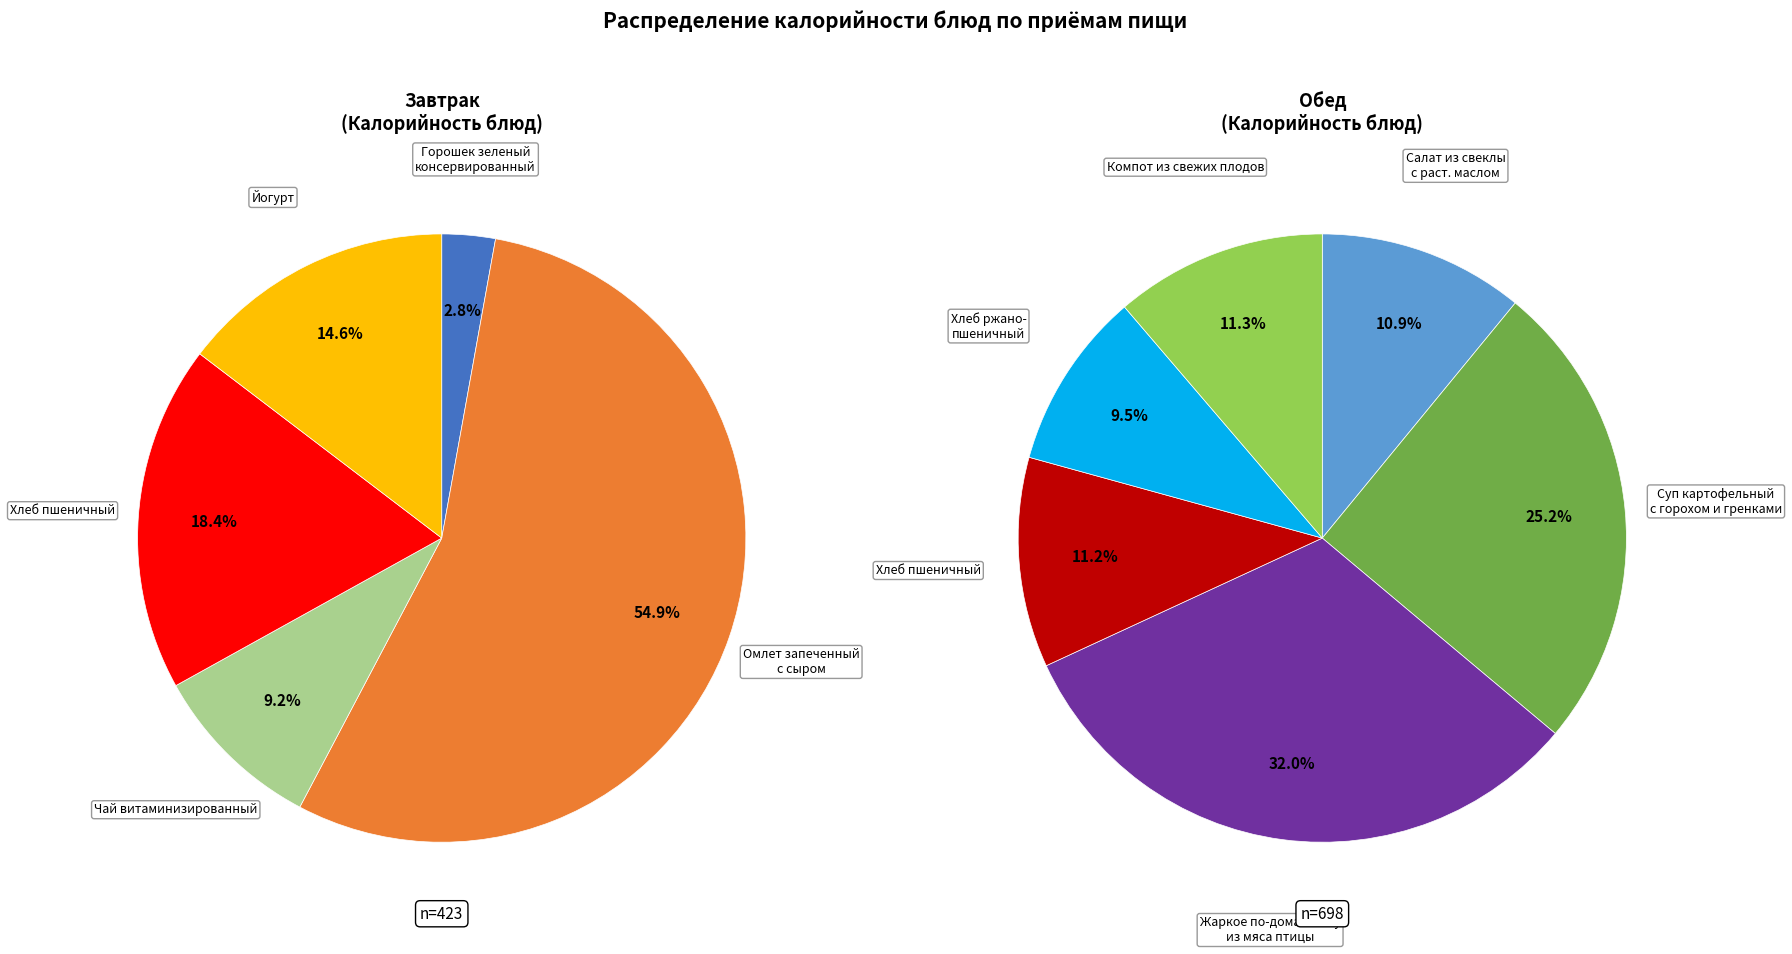

Which has a higher value, Чай витаминизированный or Жаркое по-домашнему из мяса птицы?

Жаркое по-домашнему из мяса птицы